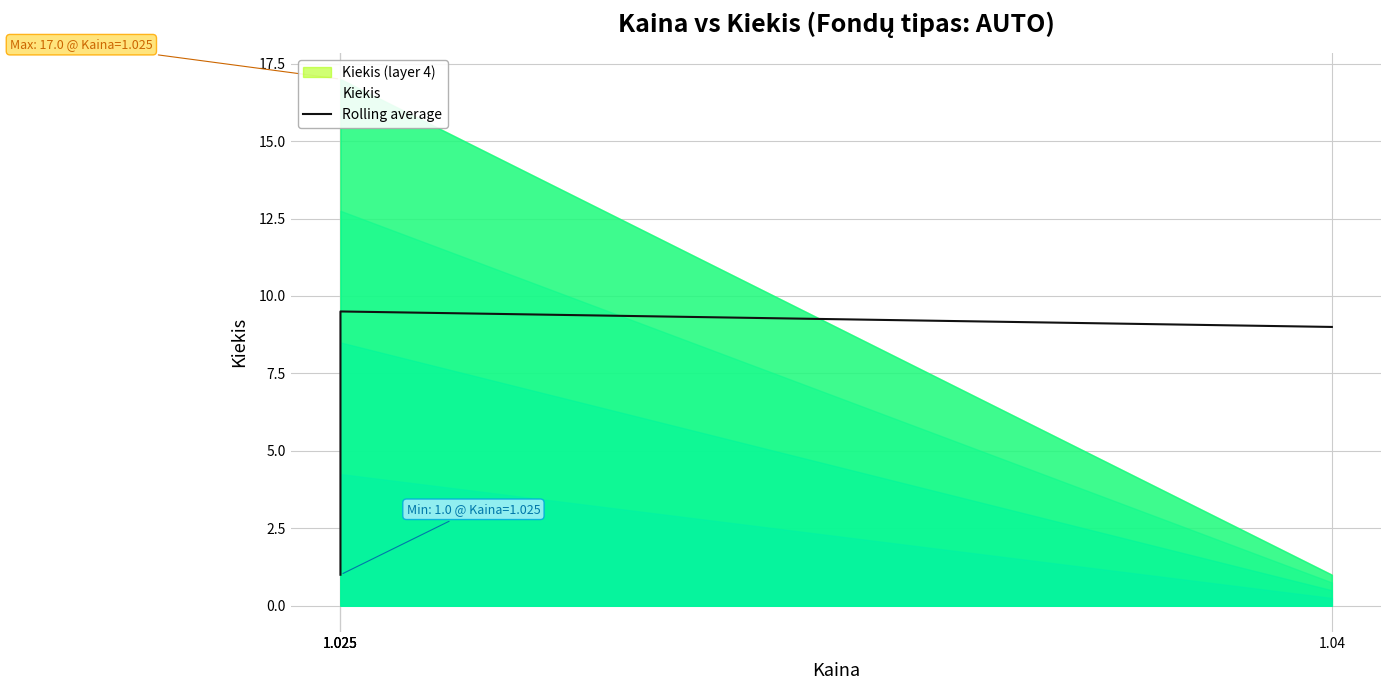

Which category has the highest value across all series?

1.025